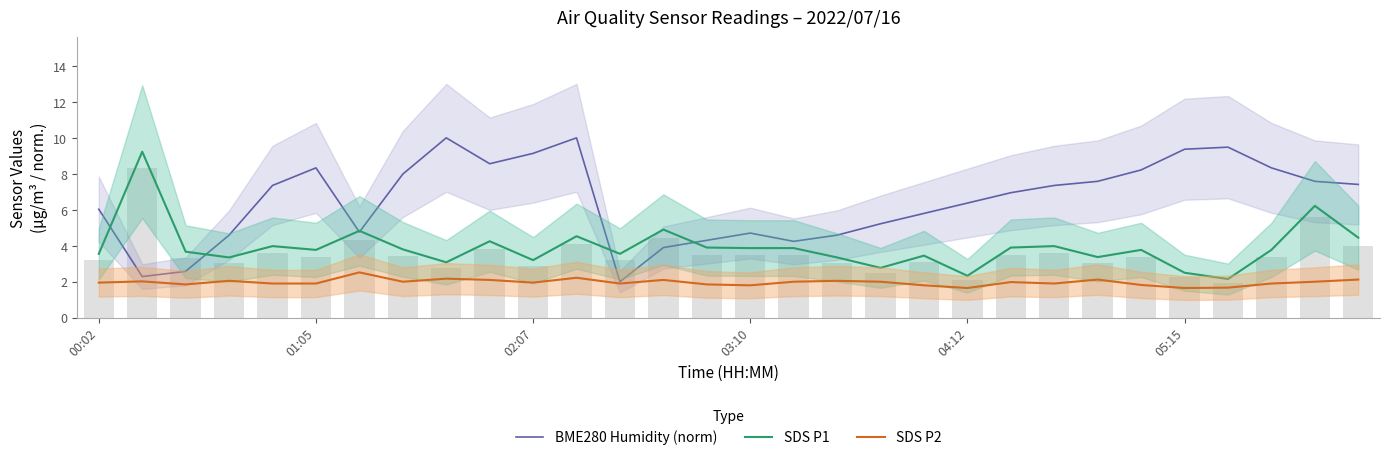

What is the total value across all series at 16?

10.1